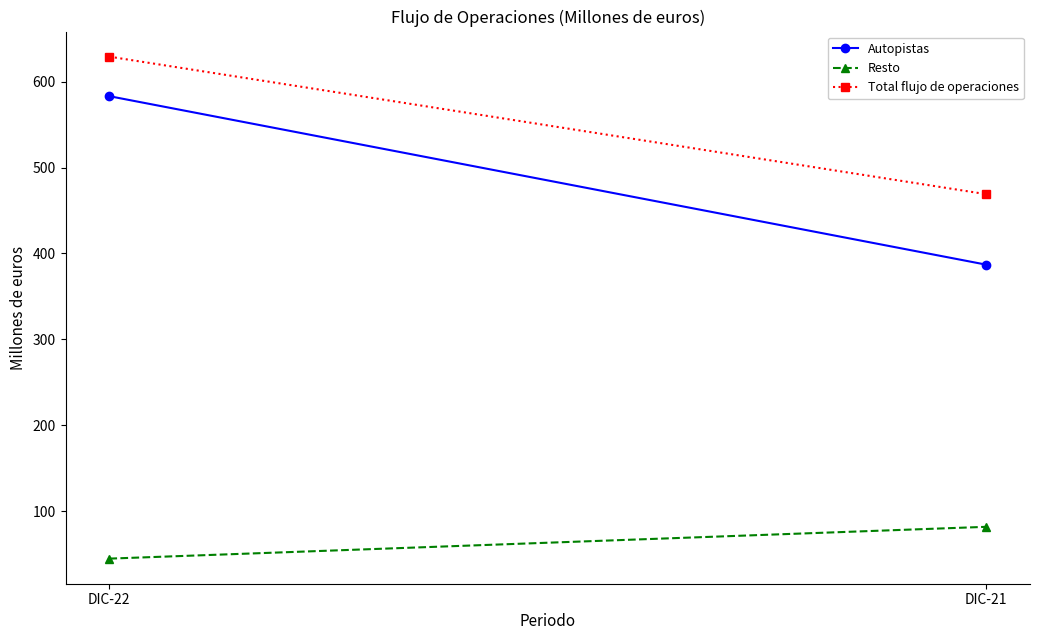

What is the average value of the Total flujo de operaciones series?

549